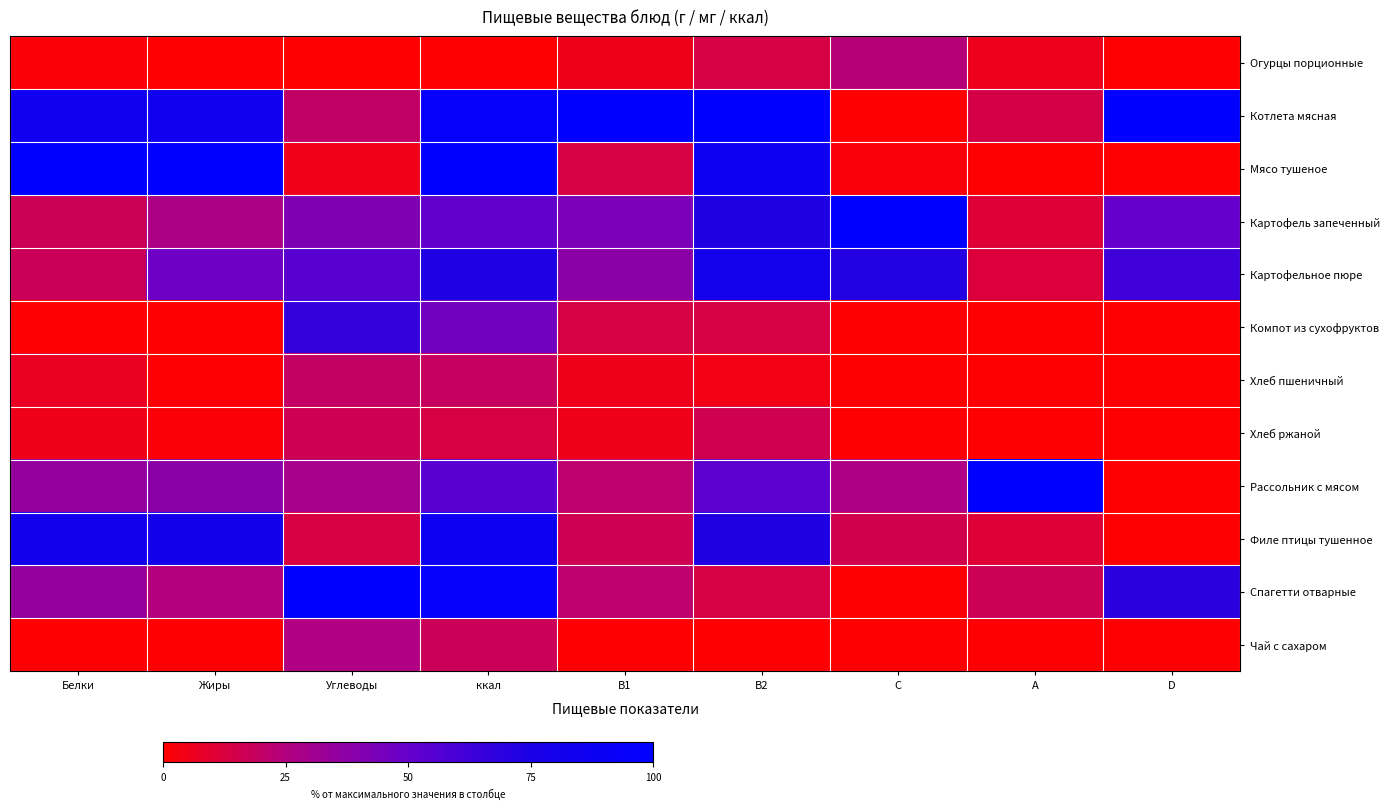

Rank the series by their maximum value, from highest to lowest.

Котлета мясная, Мясо тушеное, Картофель запеченный, Рассольник с мясом, Спагетти отварные, Филе птицы тушенное, Картофельное пюре, Компот из сухофруктов, Чай с сахаром, Огурцы порционные, Хлеб пшеничный, Хлеб ржаной